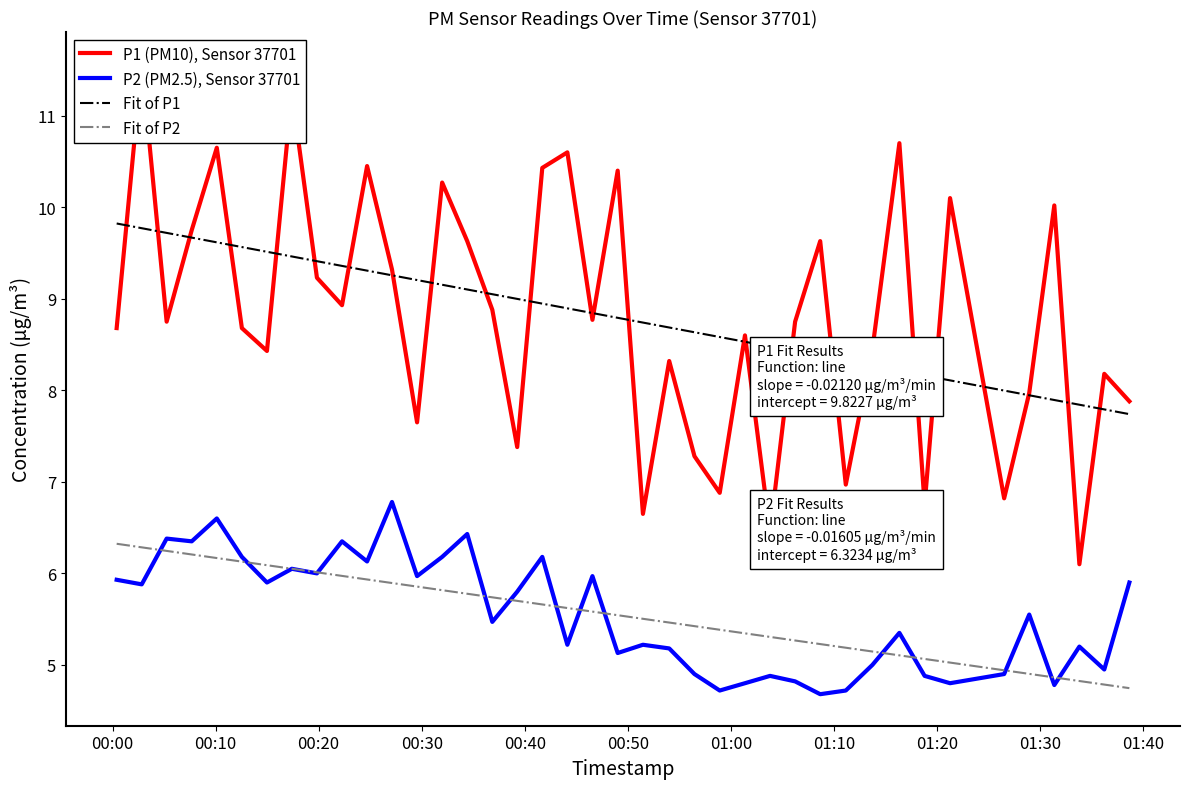

What is the highest value of the Fit of P2 series?

6.3